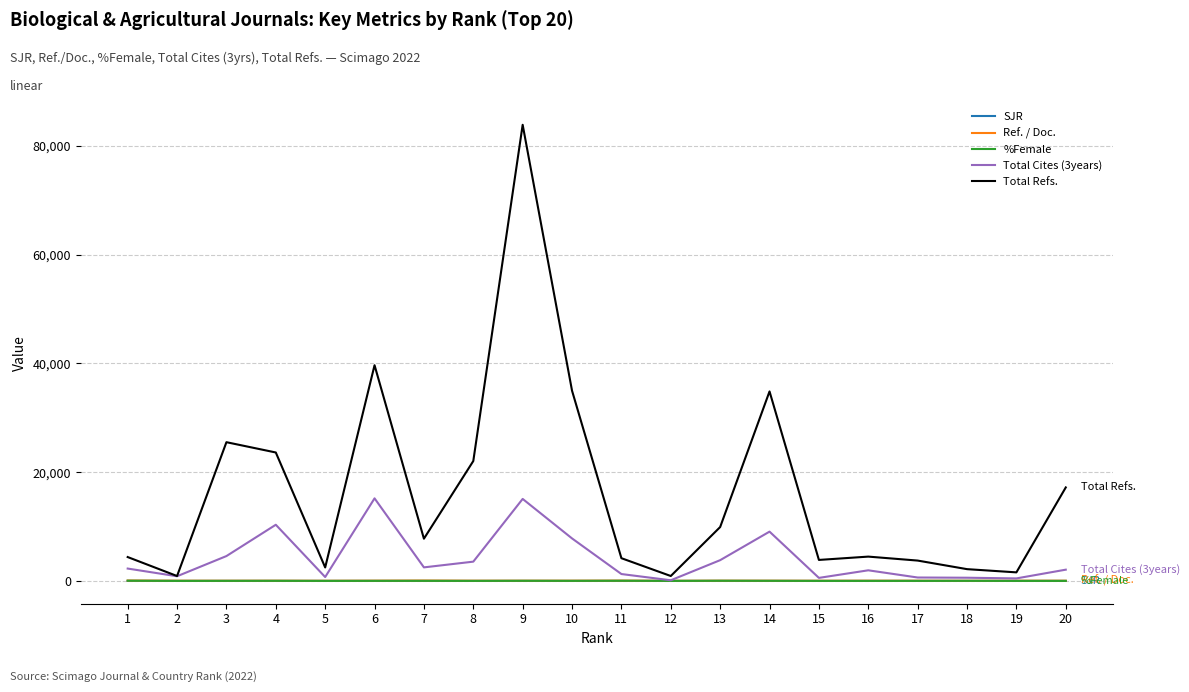

What is the difference between the second highest and minimum values in the Total Cites (3years) series?

14963.0